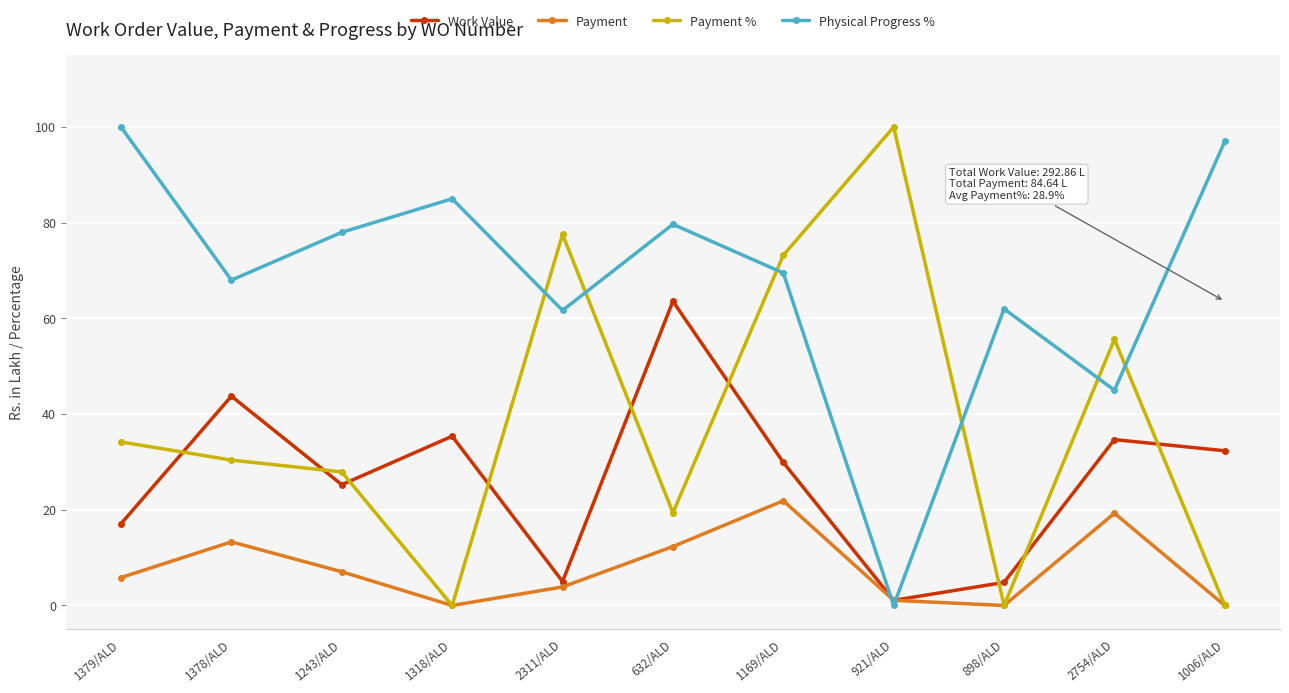

Rank the series by their average value, from lowest to highest.

Payment, Work Value, Payment %, Physical Progress %